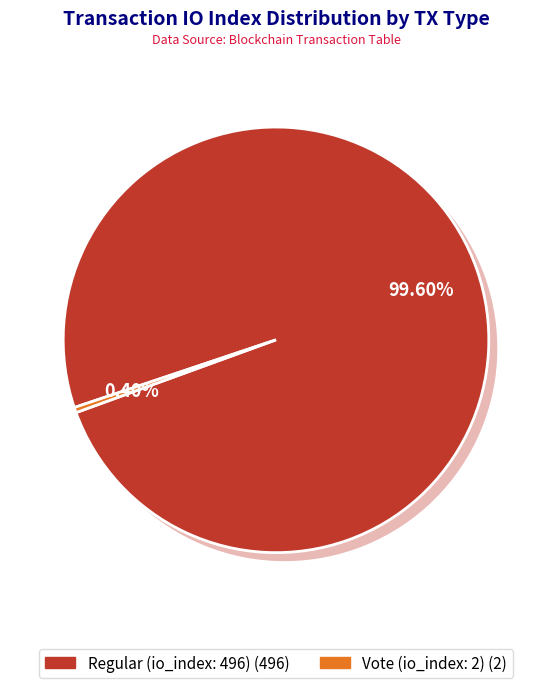

To the nearest percent, what portion does Regular (io_index: 496) represent?

100%